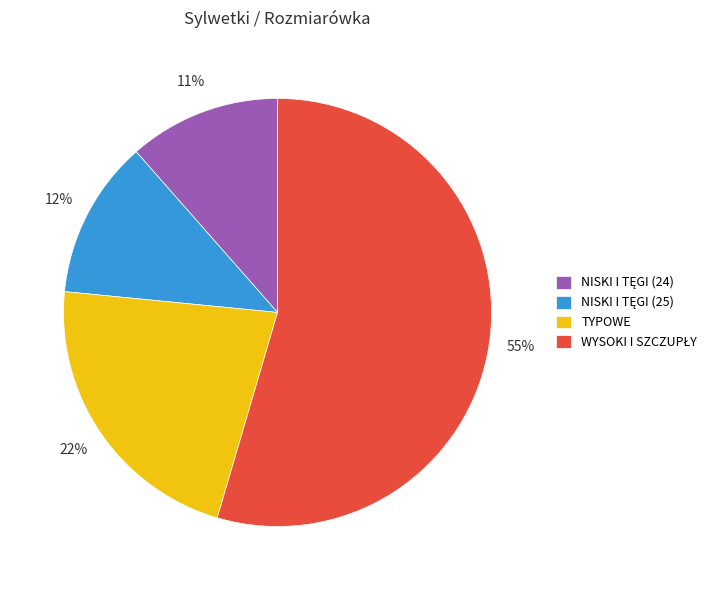

Does any single category account for the majority?

Yes